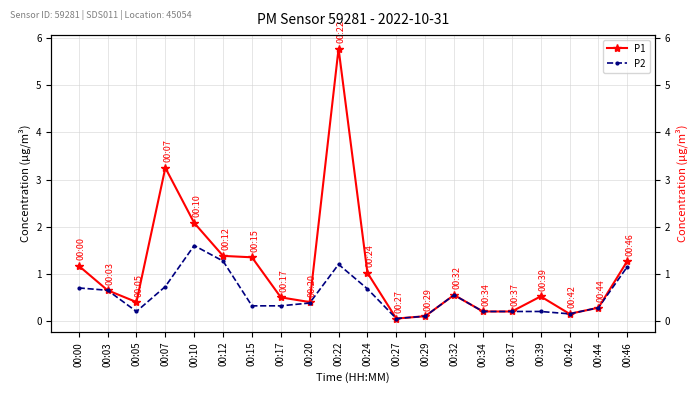

Which has a higher value, 00:05 or 00:32?

00:32